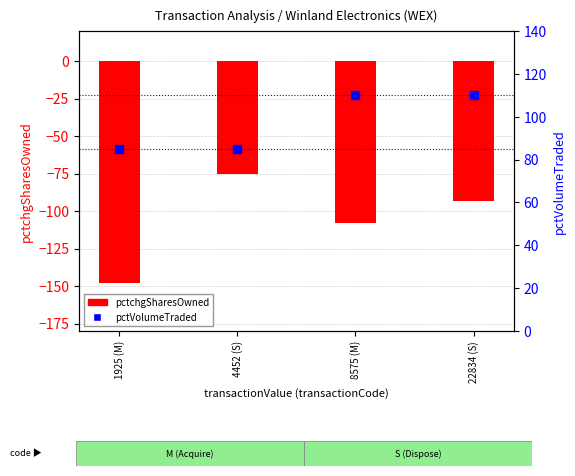

What are all the series names shown in the legend?

pctchgSharesOwned, pctVolumeTraded